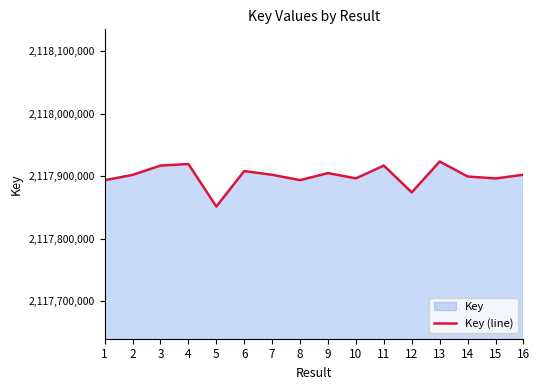

Where is the first local minimum?

5